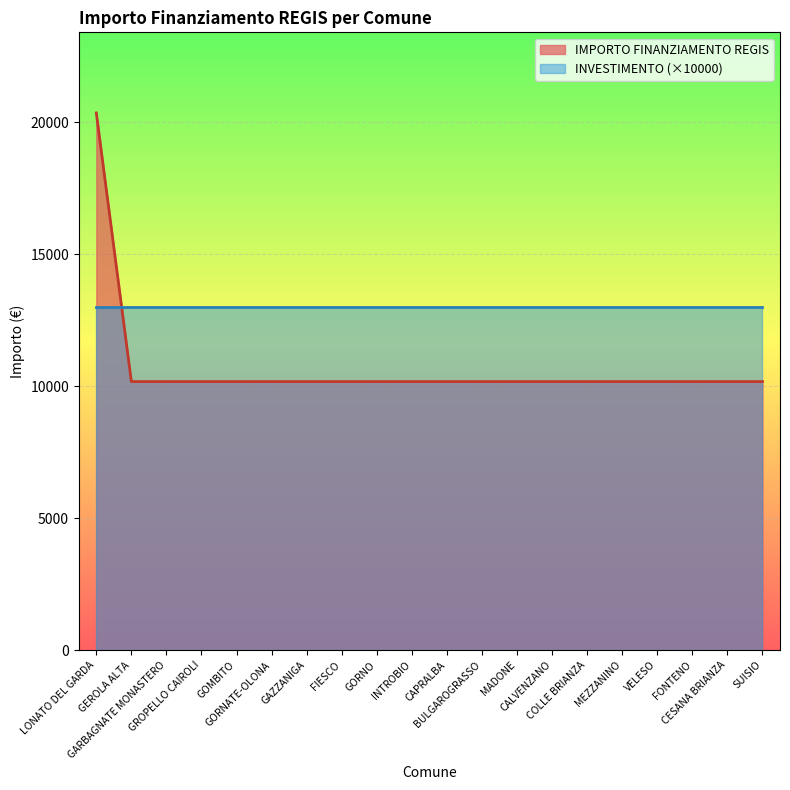

Rank the categories by value from lowest to highest.

GEROLA ALTA, GARBAGNATE MONASTERO, GROPELLO CAIROLI, GOMBITO, GORNATE-OLONA, GAZZANIGA, FIESCO, GORNO, INTROBIO, CAPRALBA, BULGAROGRASSO, MADONE, CALVENZANO, COLLE BRIANZA, MEZZANINO, VELESO, FONTENO, CESANA BRIANZA, SUISIO, LONATO DEL GARDA